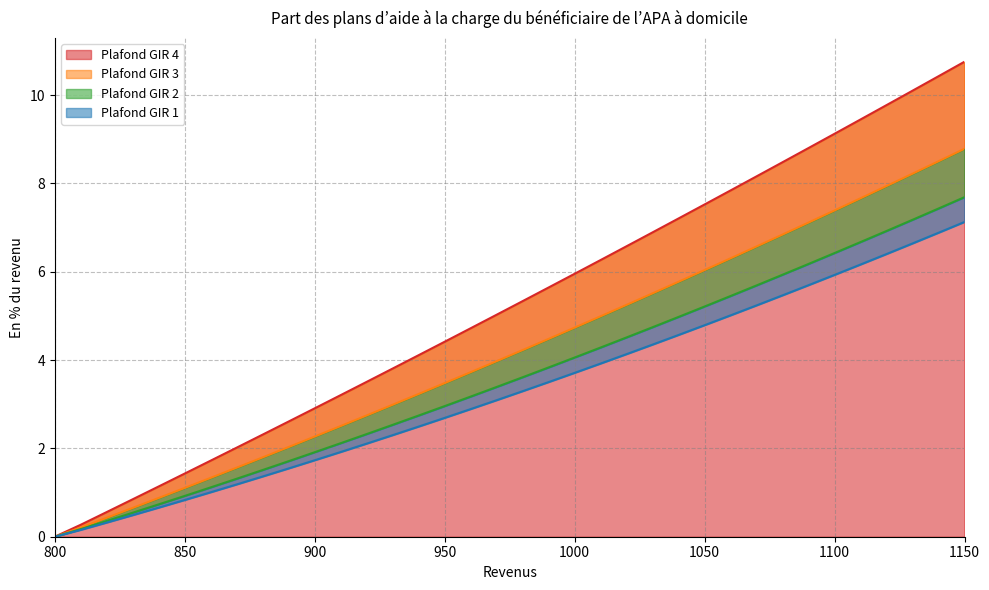

At which label does Plafond GIR 1 first exceed 3?

970